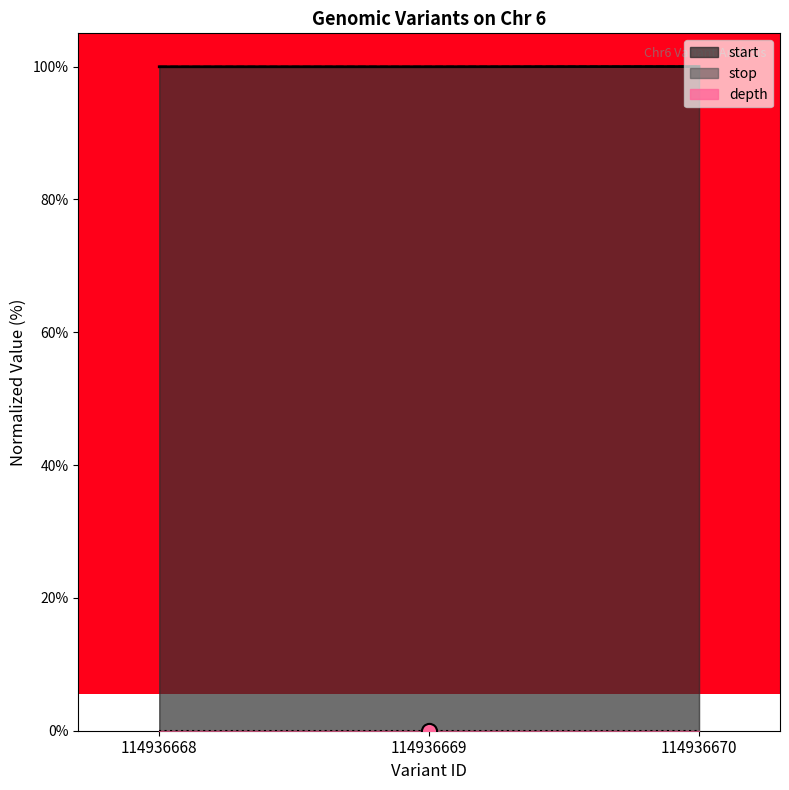

Is the value of start at 114936668 greater than the value of stop at 114936669?

No